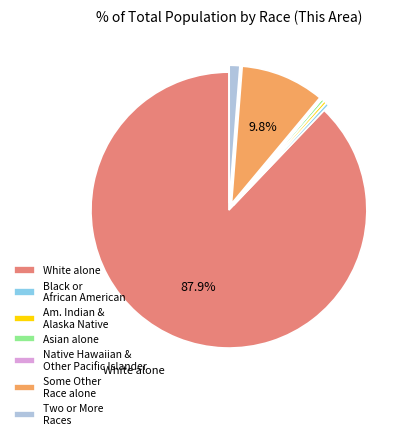

Which slice is the largest?

White alone